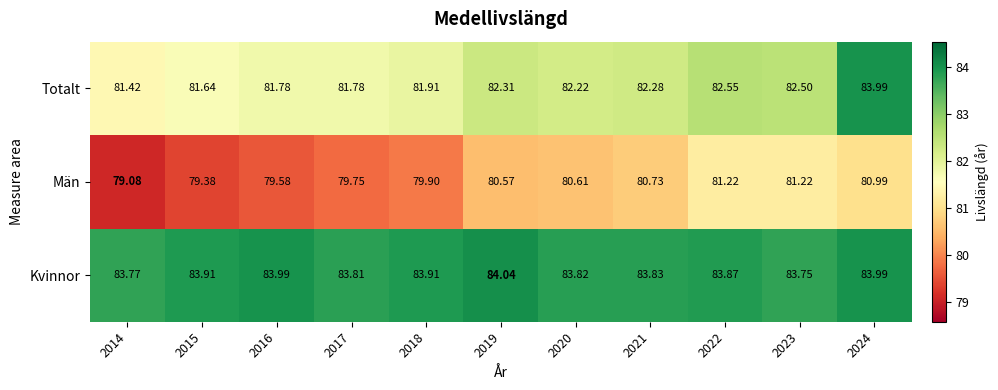

List the series in order of their peak value, lowest first.

Män, Totalt, Kvinnor